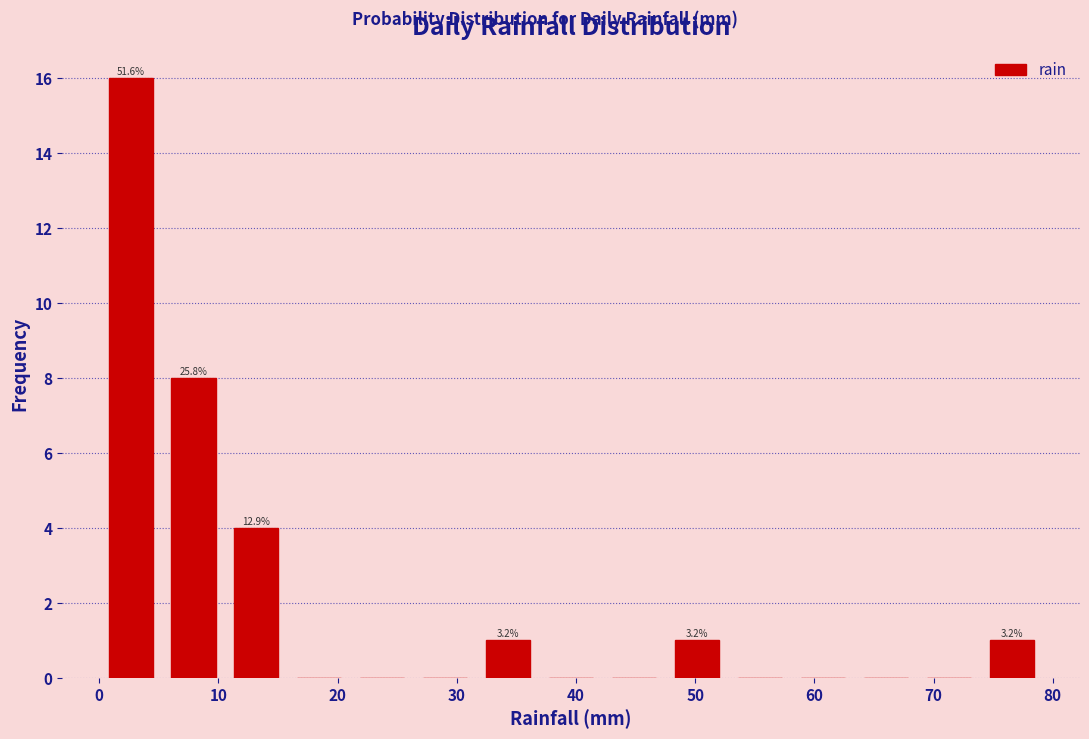

Which range on the x-axis has the tallest bar?

0 to 5